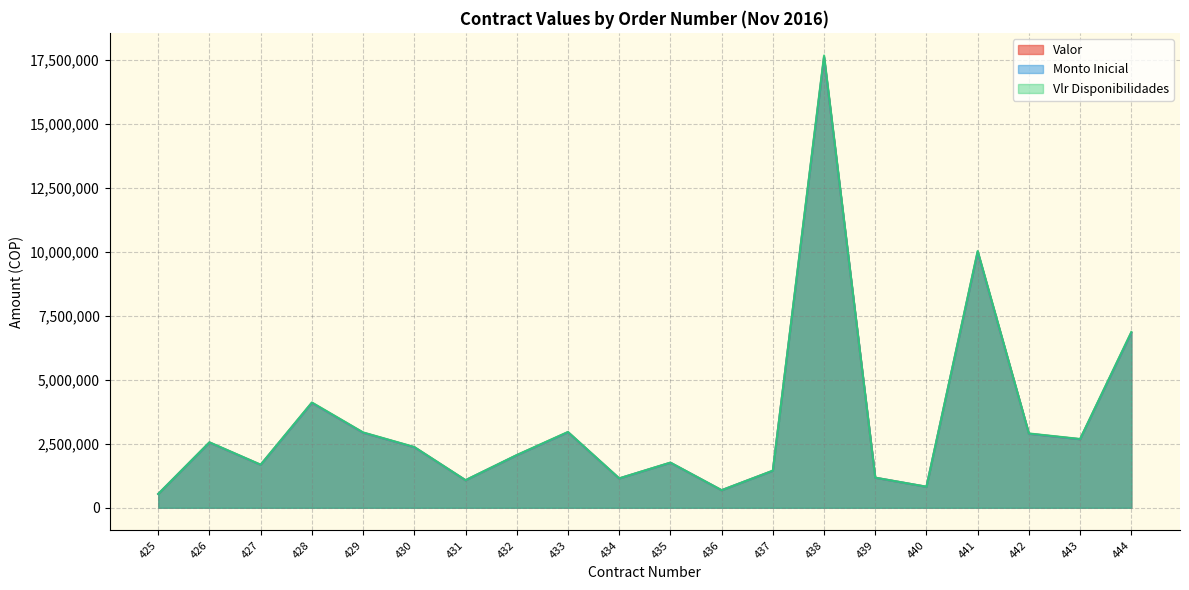

Reading left to right, extract all data points from this chart.

Valor: 425=538936	426=2550098	427=1677630	428=4099904	429=2934452	430=2366439	431=1075487	432=2053200	433=2953131	434=1145500	435=1760138	436=685244	437=1445832	438=17607292	439=1173688	440=820120	441=10000000	442=2894200	443=2678556	444=6844000
Monto Inicial: 425=538936	426=2550098	427=1677630	428=4099904	429=2934452	430=2366439	431=1075487	432=2053200	433=2953131	434=1145500	435=1760138	436=685244	437=1445832	438=17607292	439=1173688	440=820120	441=10000000	442=2894200	443=2678556	444=6844000
Vlr Disponibilidades: 425=541092	426=2560299	427=1684340	428=4116304	429=2946190	430=2375905	431=1079789	432=2061413	433=2964944	434=1150082	435=1767179	436=687985	437=1451615	438=17677721	439=1178383	440=823400	441=10040000	442=2905777	443=2689270	444=6871376